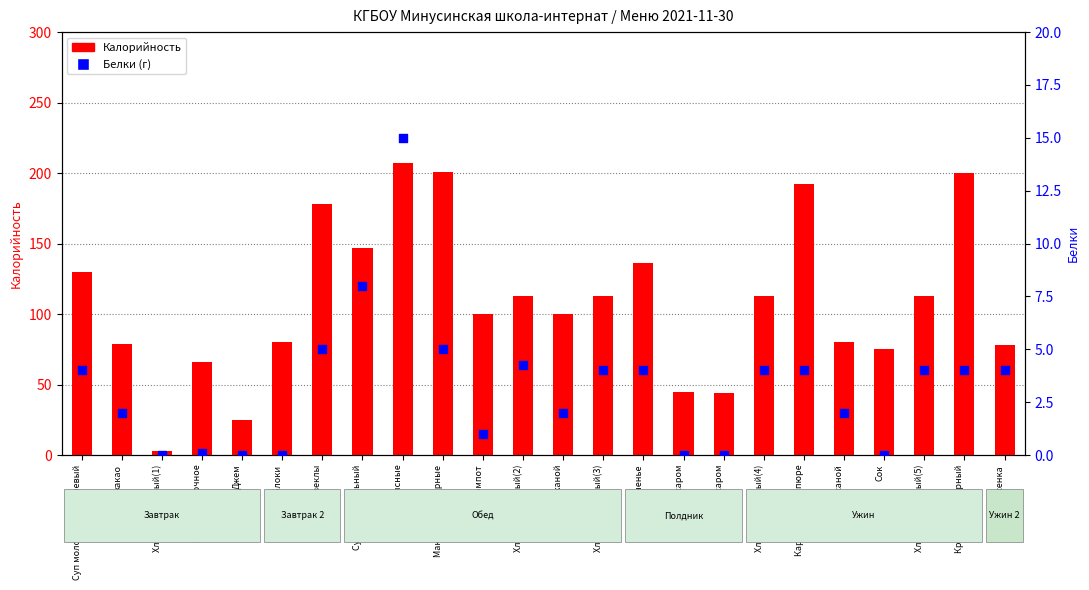

At how many categories does at least one series exceed 35?

22